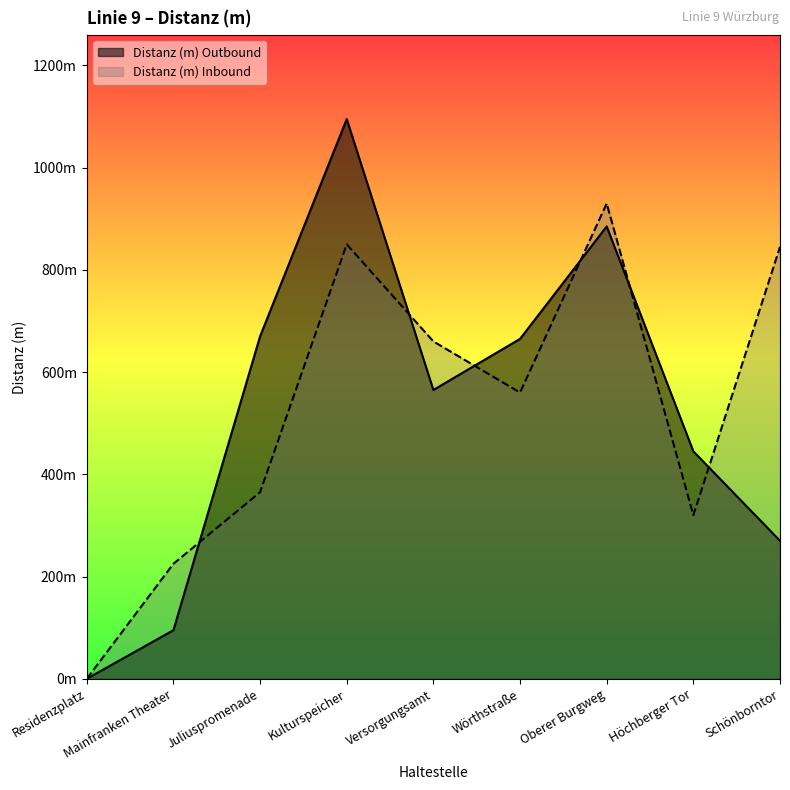

Rank the series by their average value, from lowest to highest.

Distanz (m) Outbound, Distanz (m) Inbound